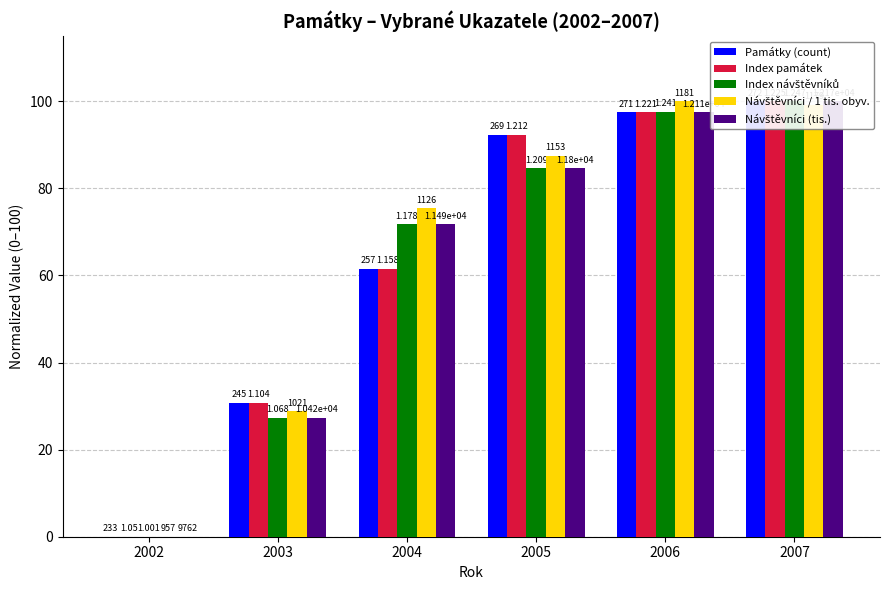

What is the difference between the maximum and minimum values in the Návštěvníci (tis.) series?

100.0